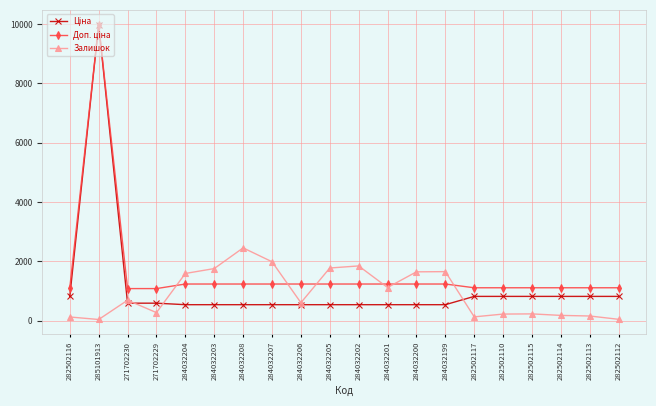

Between 271702230 and 282502113, which series saw the biggest shift?

Залишок